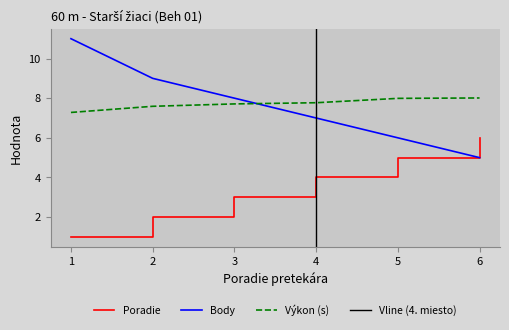

Which series has the largest total across all categories?

Výkon